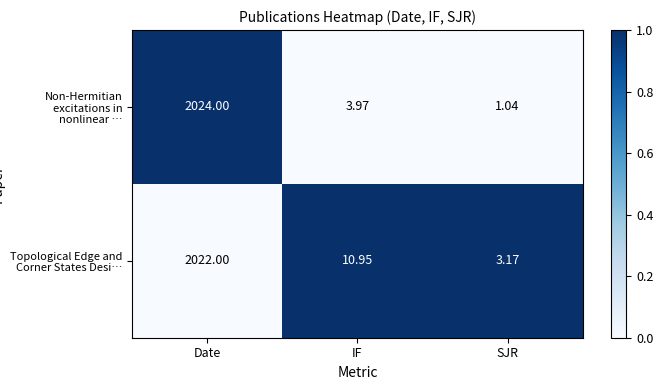

Where does the Non-Hermitian excitations in nonlinear … series first go above 3?

Date